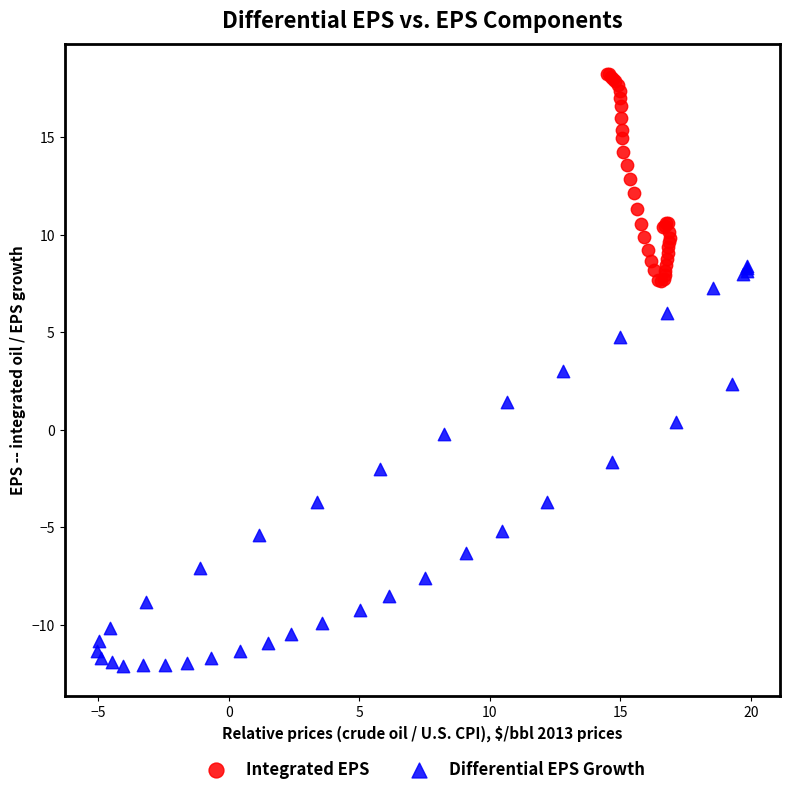

Which series has the widest spread of Y values?

Differential EPS Growth